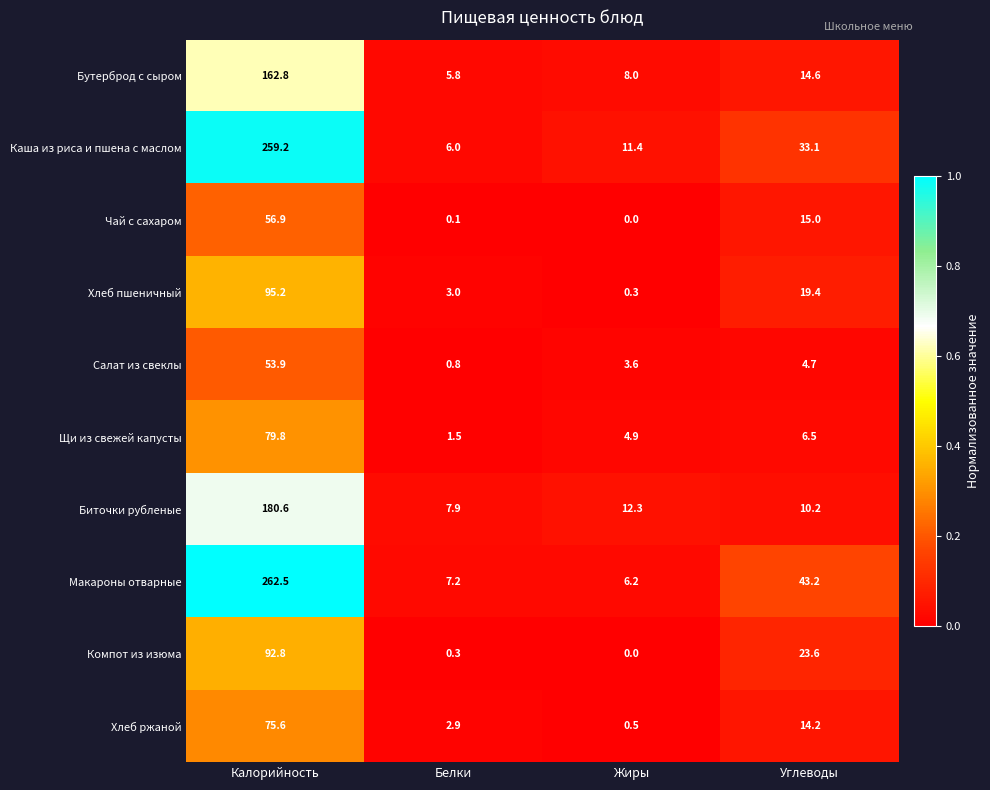

At which category is the sum across all series the highest?

Калорийность